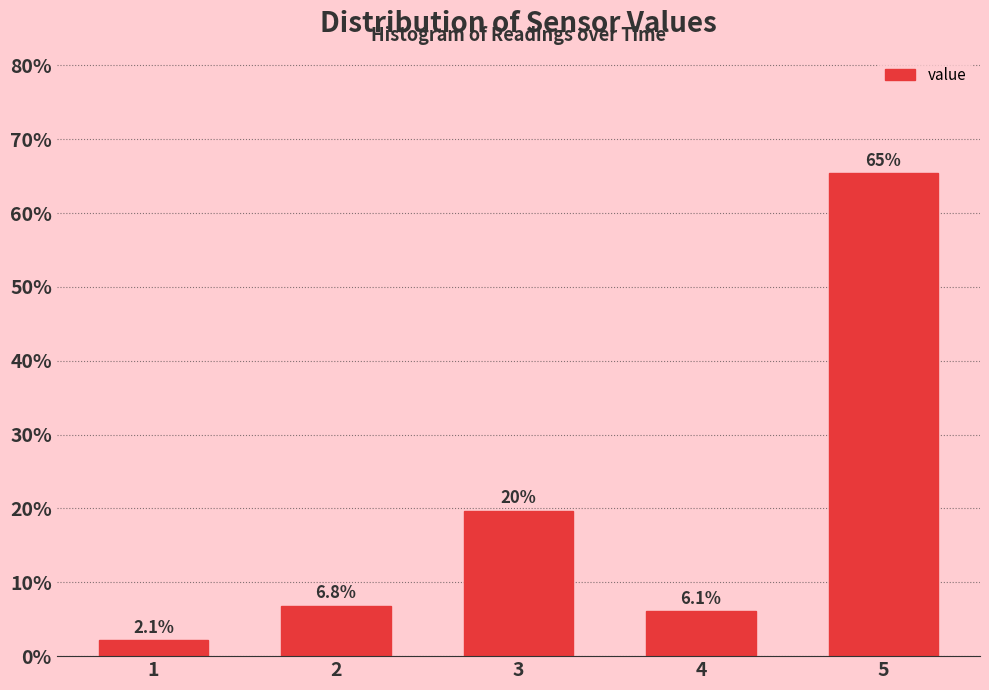

Reading left to right, what are all the values shown in this chart?

2.1	6.8	19.6	6.1	65.4